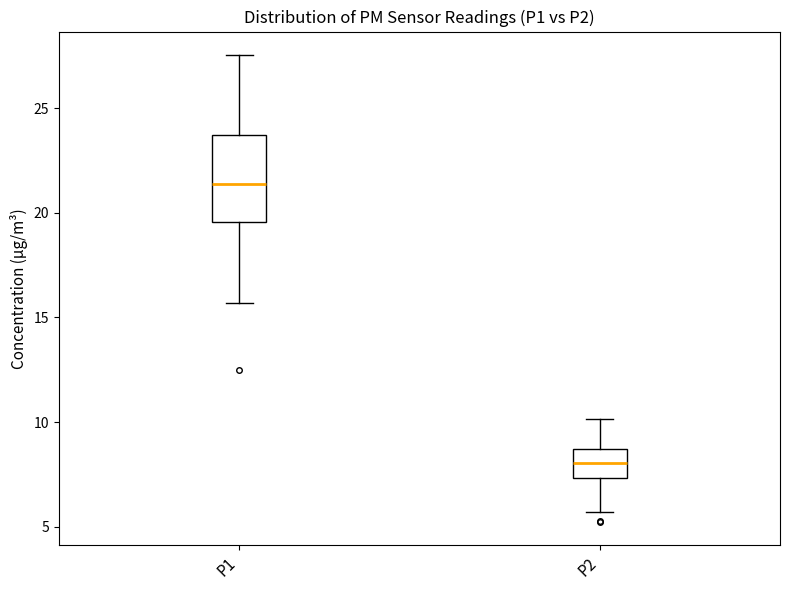

Which box has the highest median line?

P1